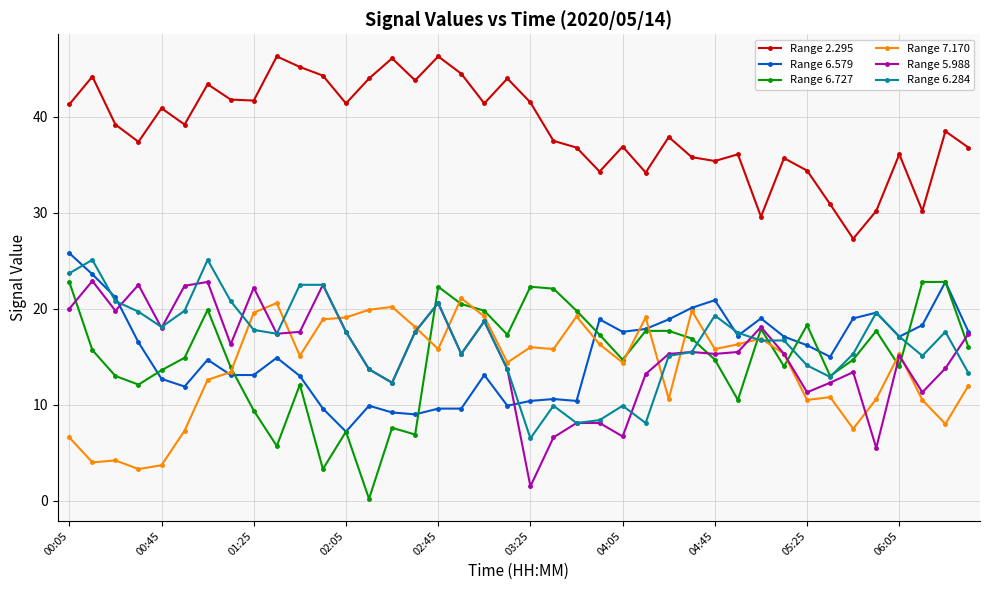

Which series has the largest total across all categories?

Range 2.295